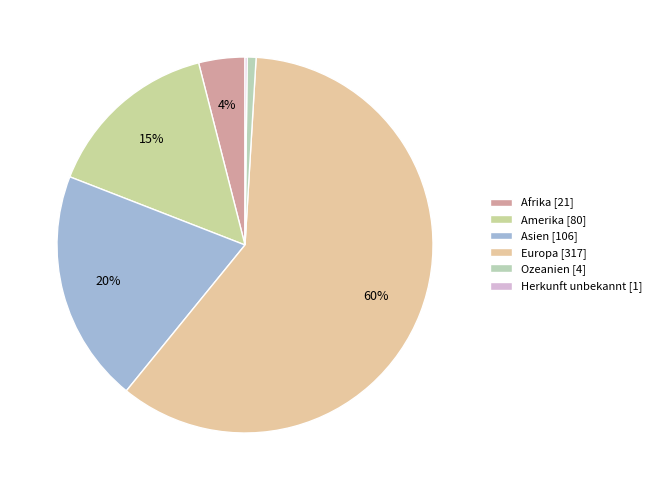

Combined, what portion of the pie is Europa and Asien?

80.0%